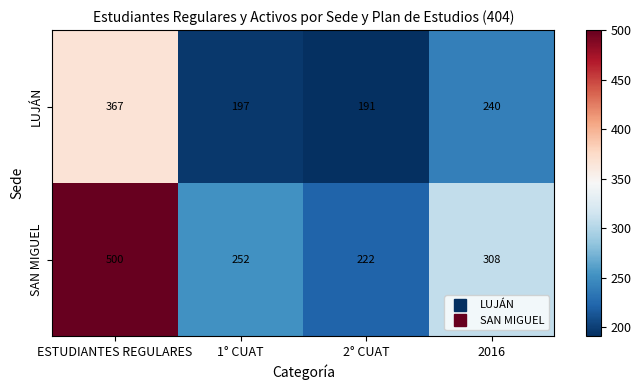

Which series has the largest range (max minus min)?

SAN MIGUEL